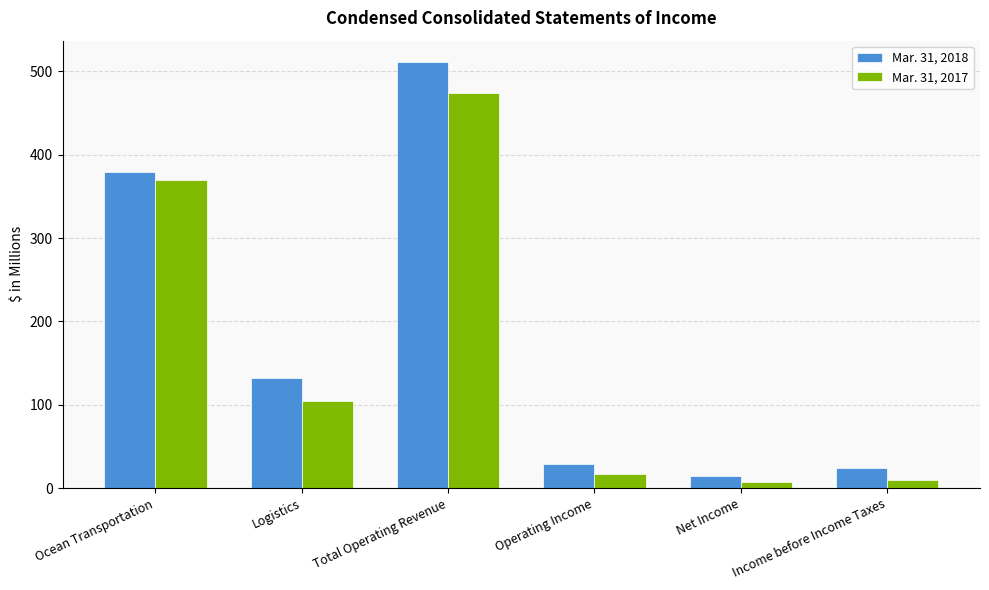

What is the difference between the Mar. 31, 2018 values at Operating Income and Income before Income Taxes?

4.2